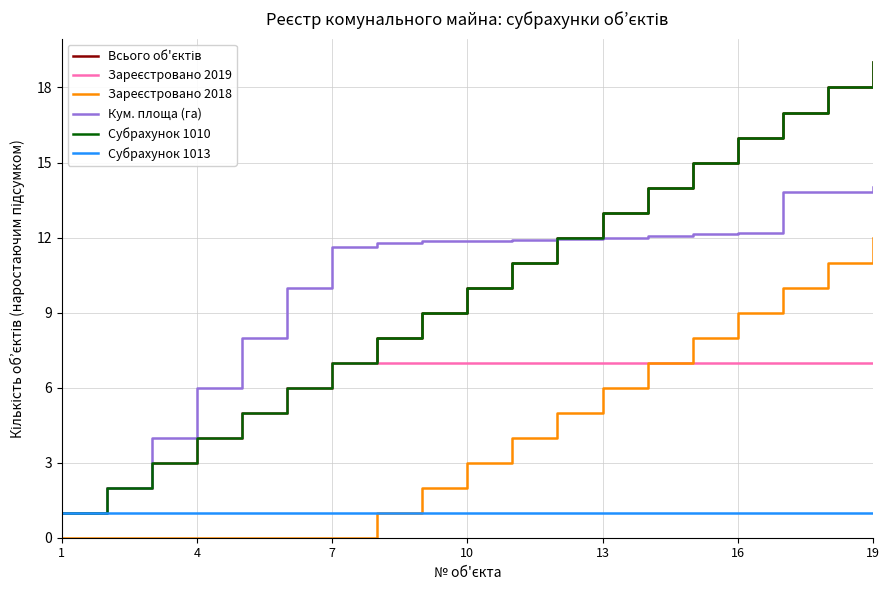

What is the maximum value shown in the chart?

19.0